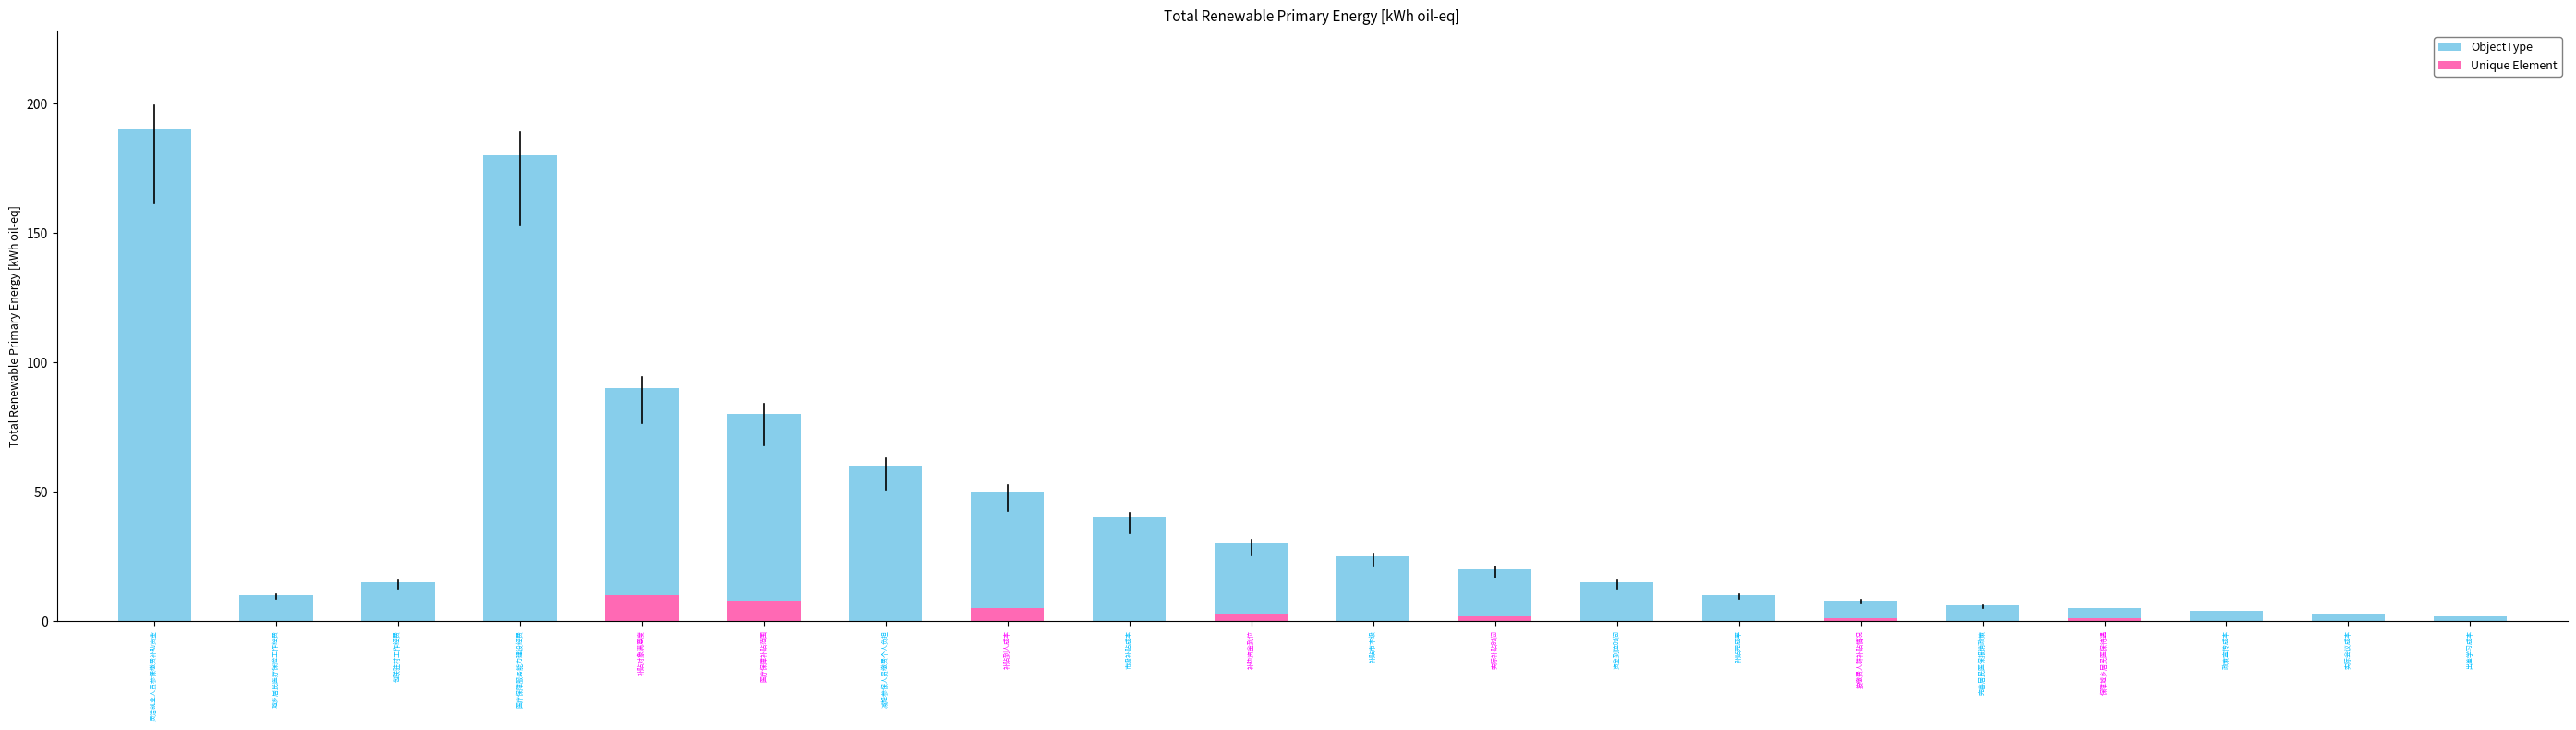

What is the label of the 9th bar from the left?

市级补贴成本